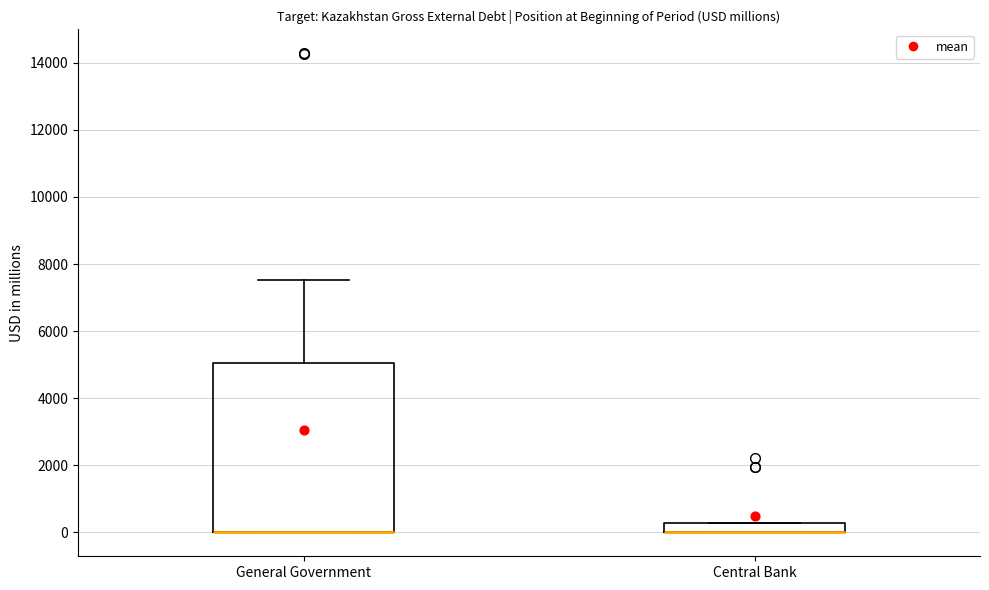

Where is the upper edge of the box for General Government on the y-axis? The values are not printed on the chart, so give them approximately, as read against the axis.

5000